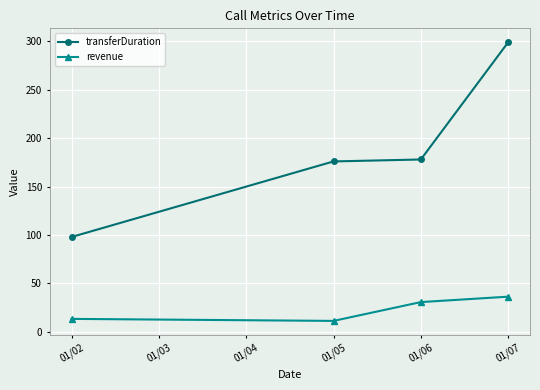

True or false: transferDuration and revenue intersect in this chart.

False